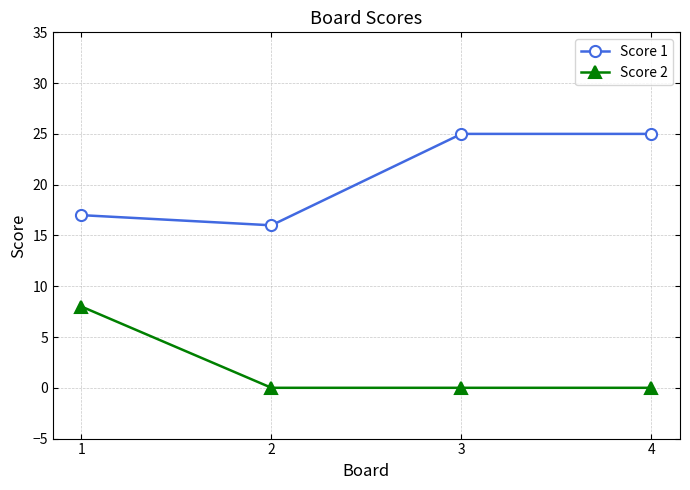

How many values in the Score 1 series are below 25?

2